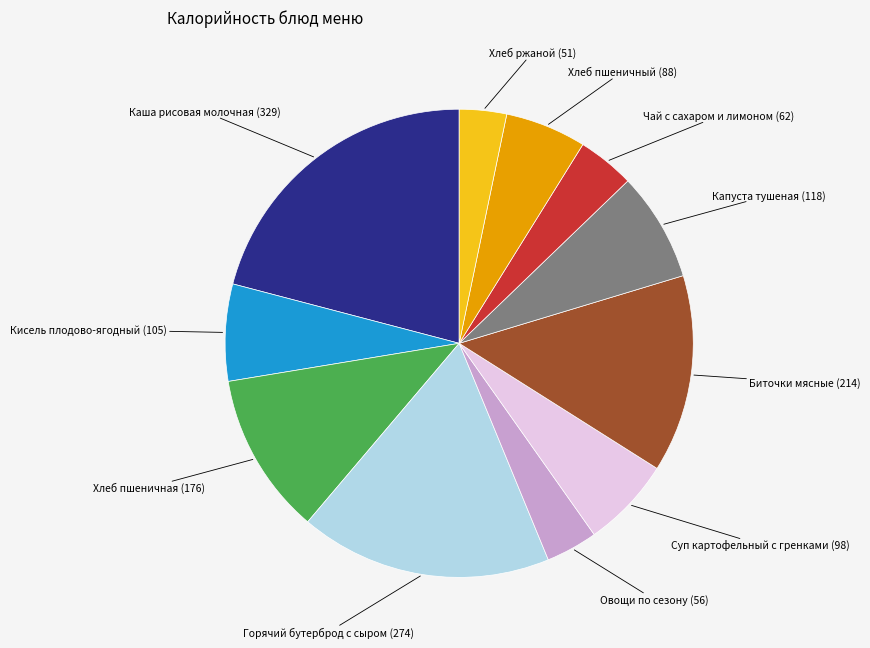

How many segments does this pie chart have?

11